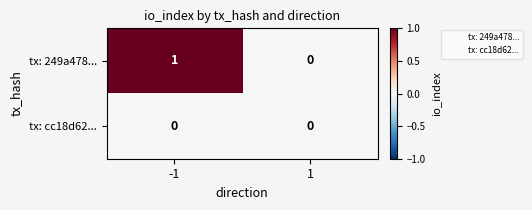

Rank the series by their average value, from lowest to highest.

tx: cc18d62..., tx: 249a478...